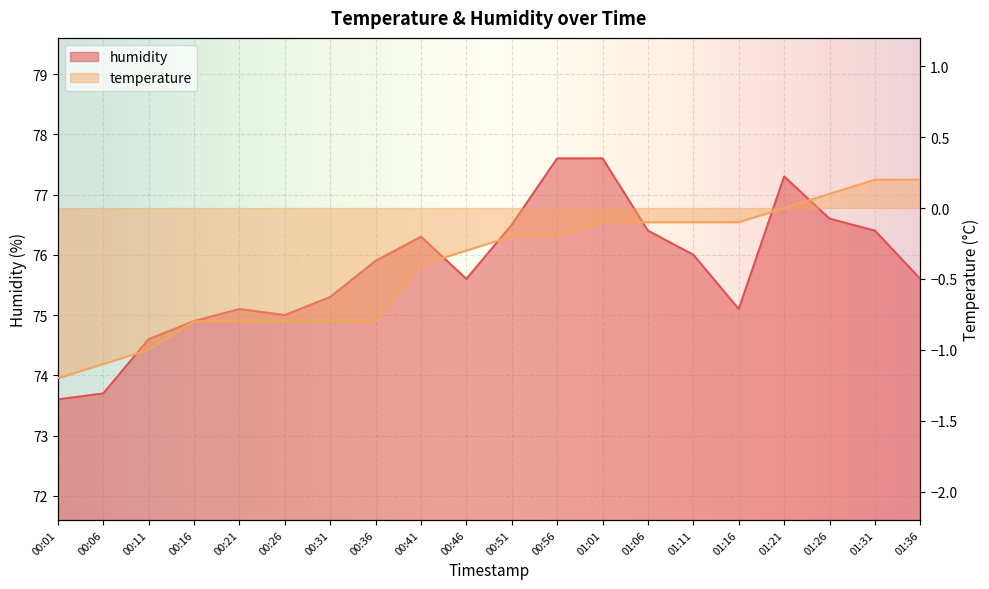

At 00:06, list the series in order from largest to smallest.

humidity, temperature